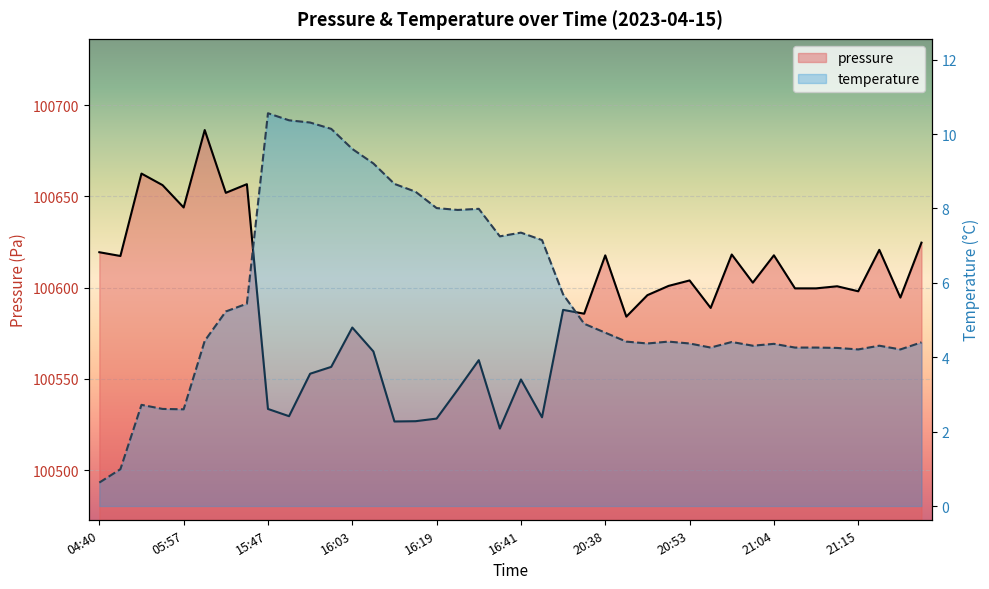

True or false: temperature has a value of 6.4 at 20:41.

False